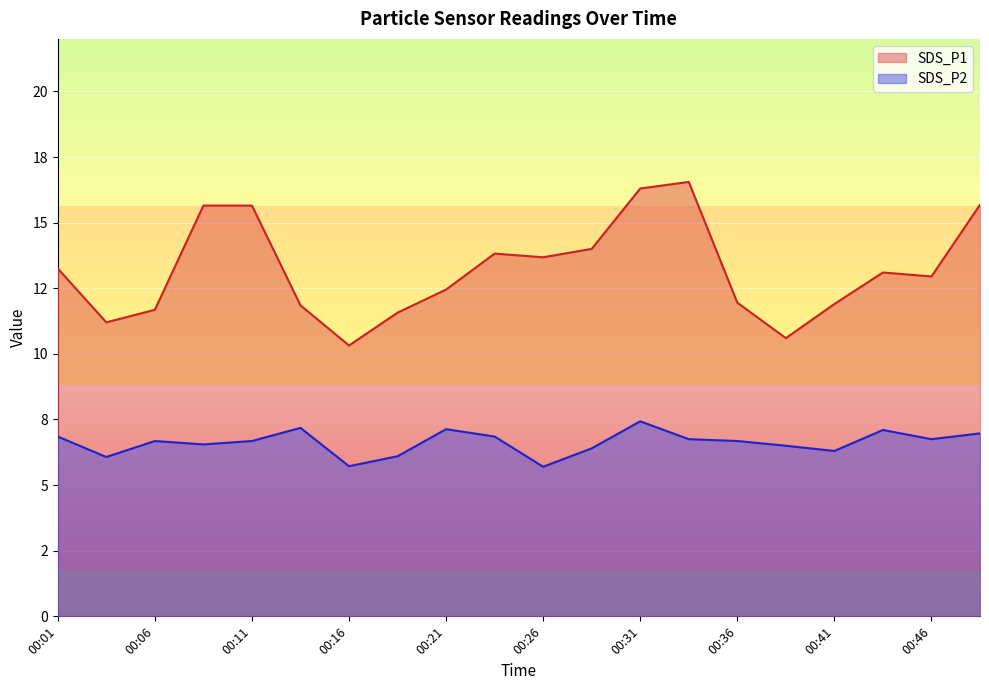

Rank the series by their average value, from highest to lowest.

SDS_P1, SDS_P2